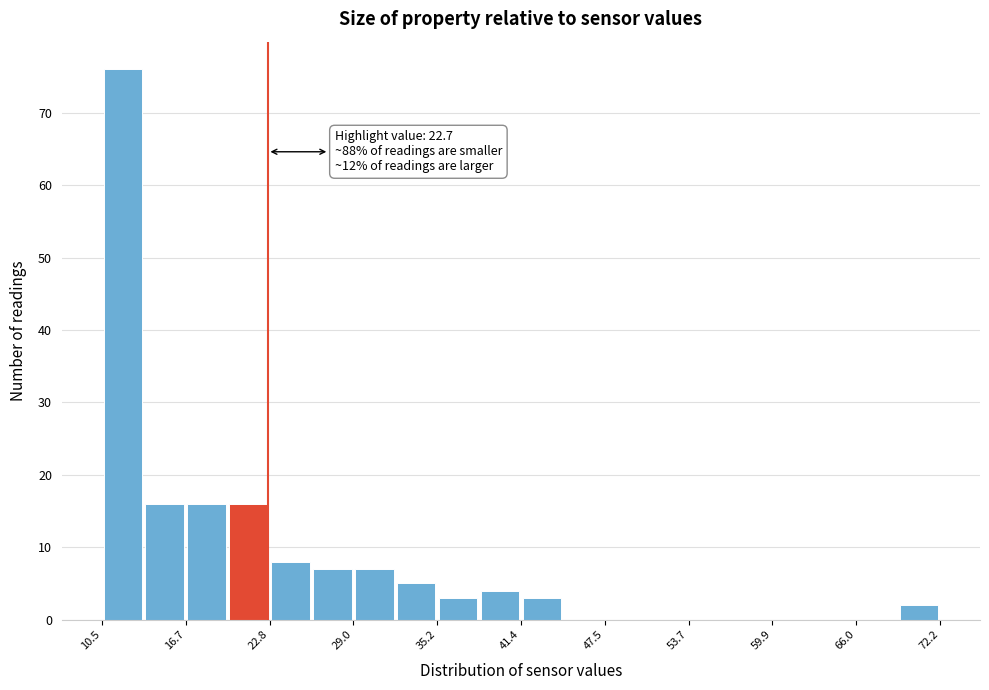

Around what value on the x-axis is the tallest bar? Give the approximate position of its centre, as read against the axis.

12